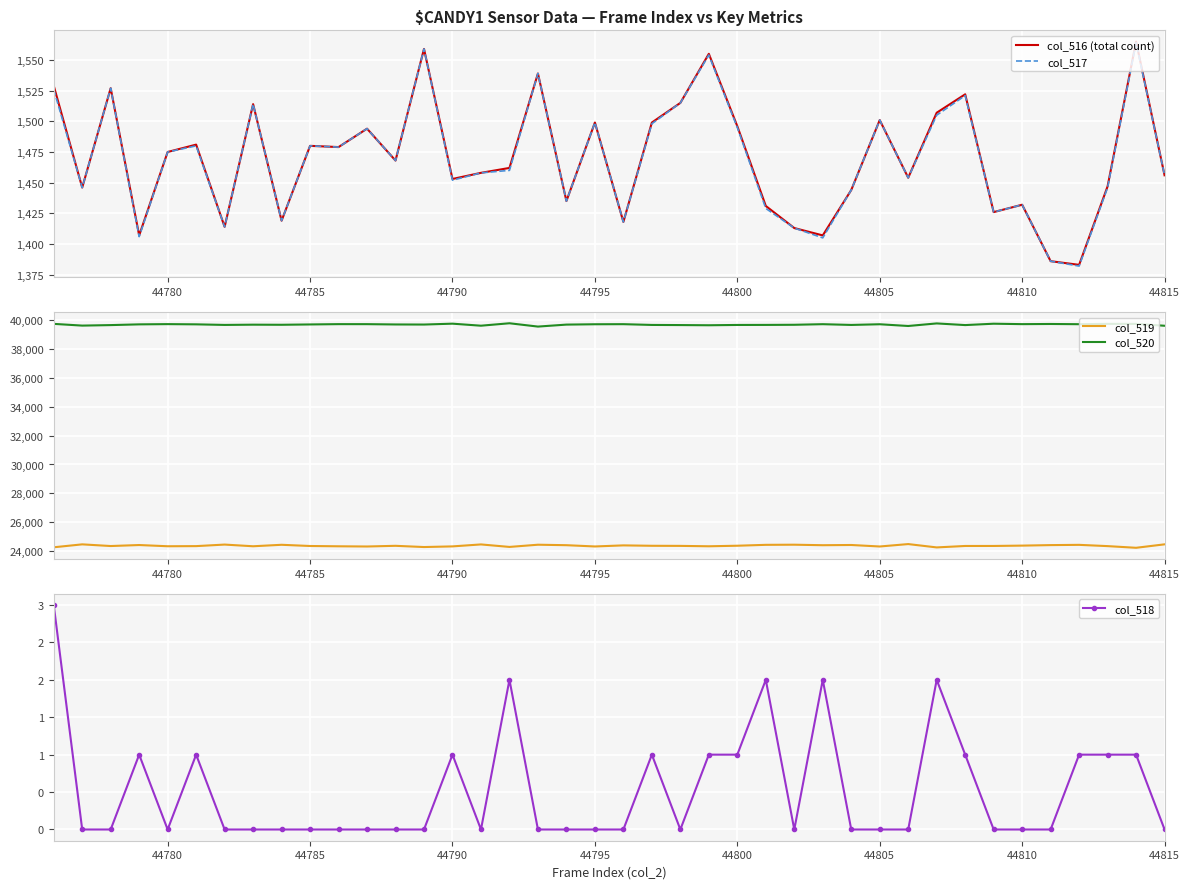

How many interior local valleys does the col_520 series have?

12